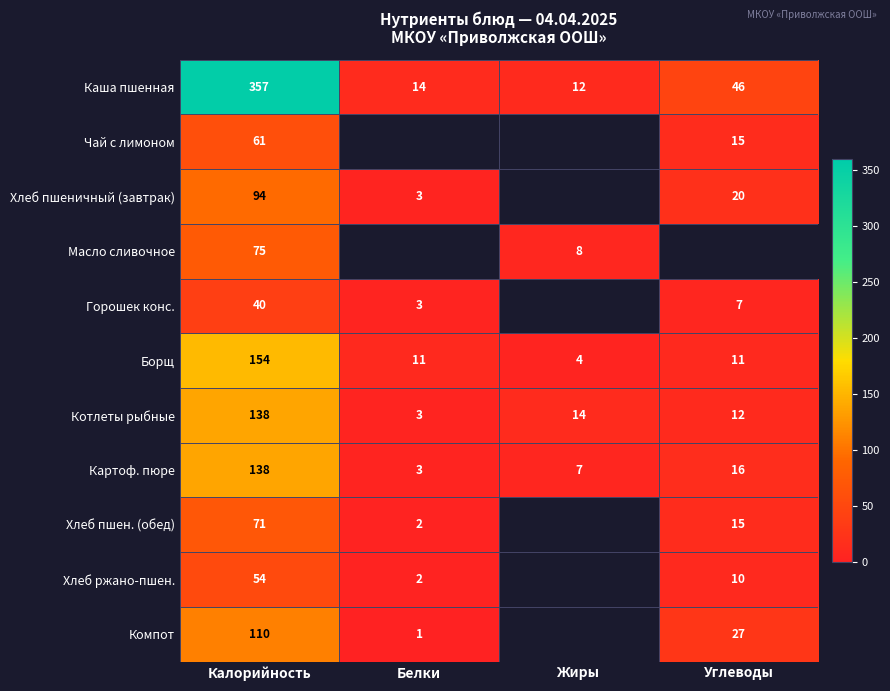

What is the difference between the Горошек конс. values at Белки and Углеводы?

4